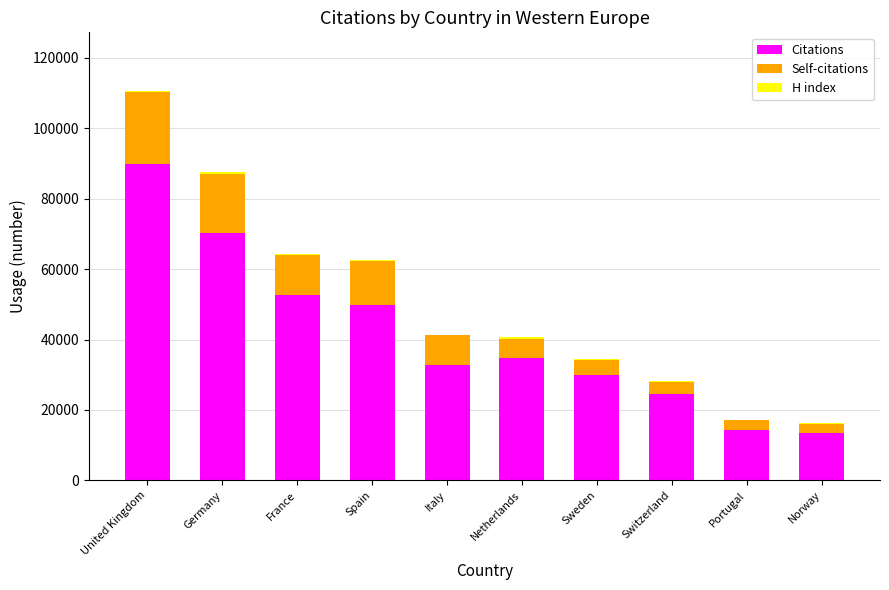

At which category is the sum across all series the highest?

United Kingdom